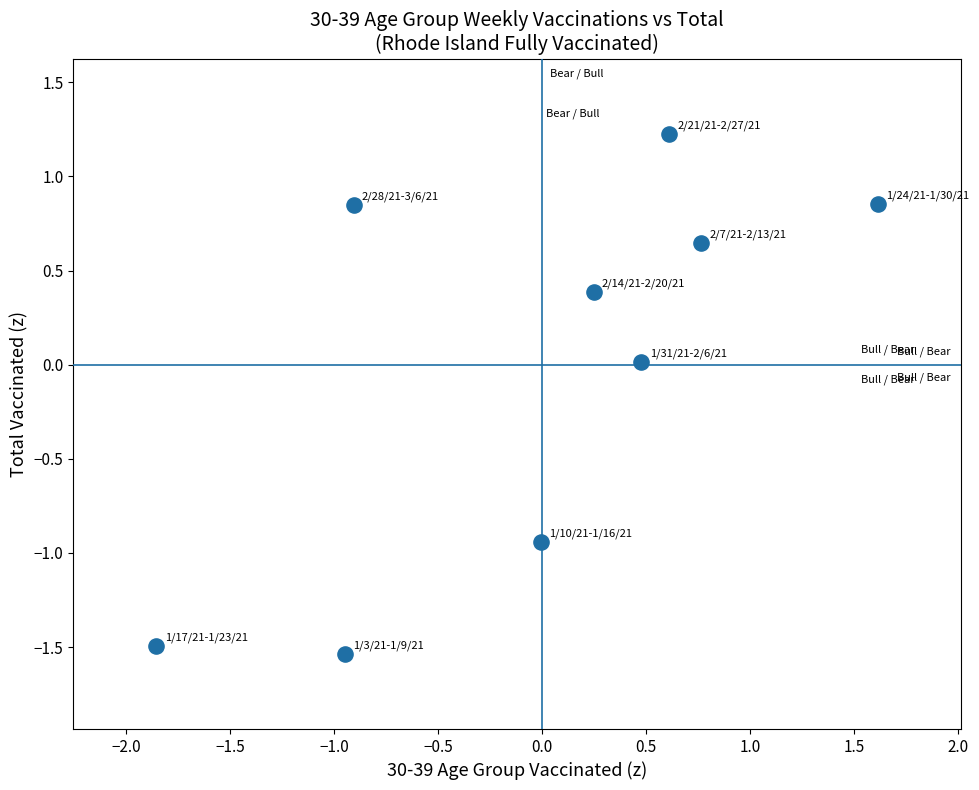

What is the range of Y values (max minus min)?

2.8